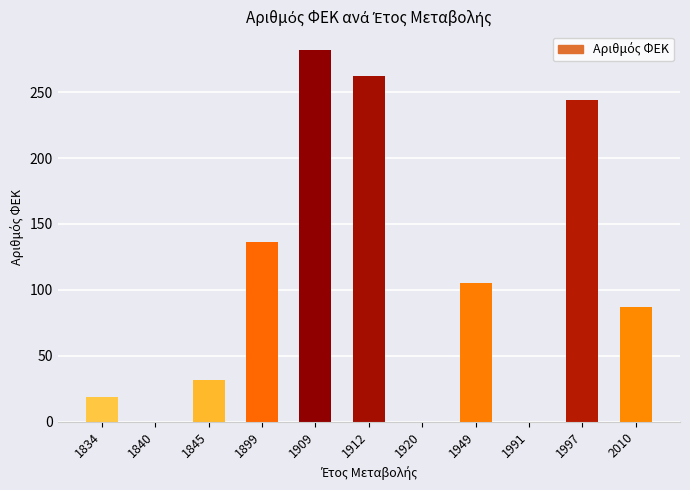

Where does the data first go above 87?

1899